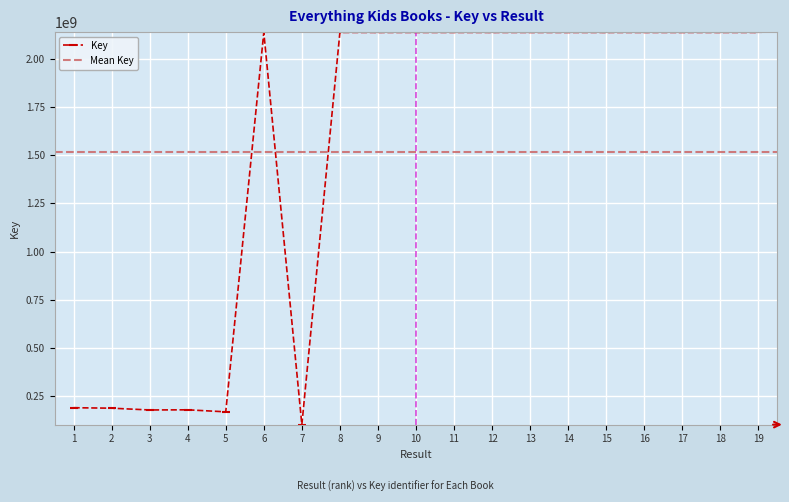

How many data points are above 2137655526?

9